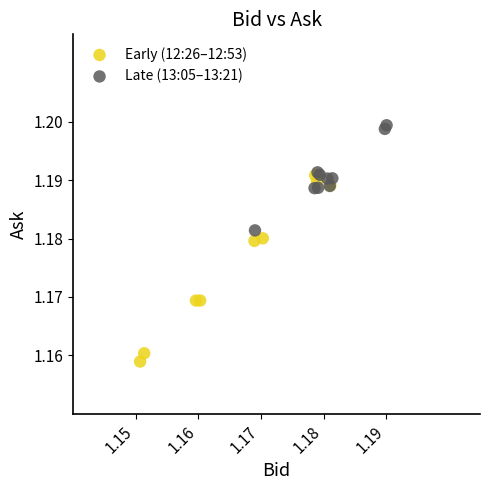

Which series contains the highest Y value?

Late (13:05–13:21)